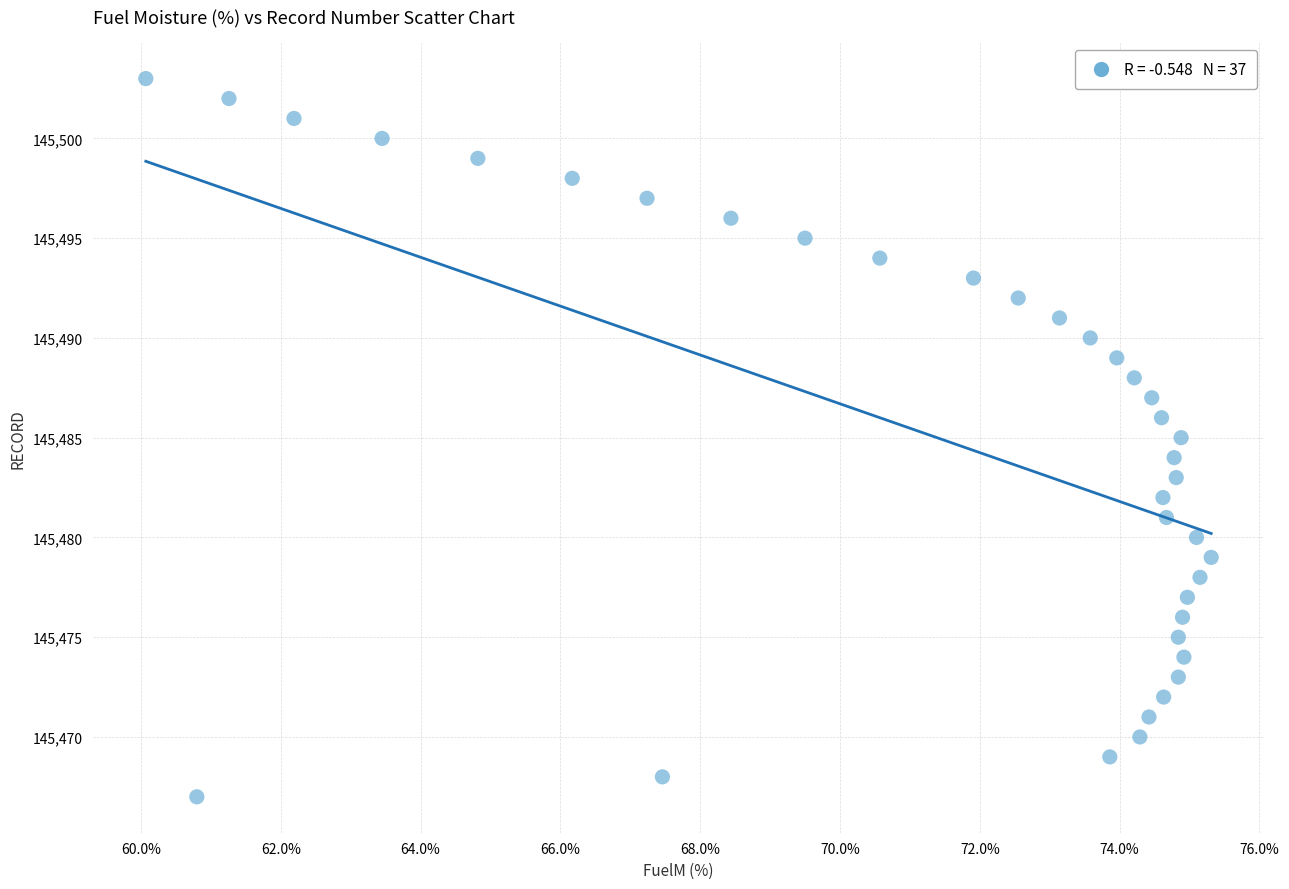

What is the range of Y values (max minus min)?

36